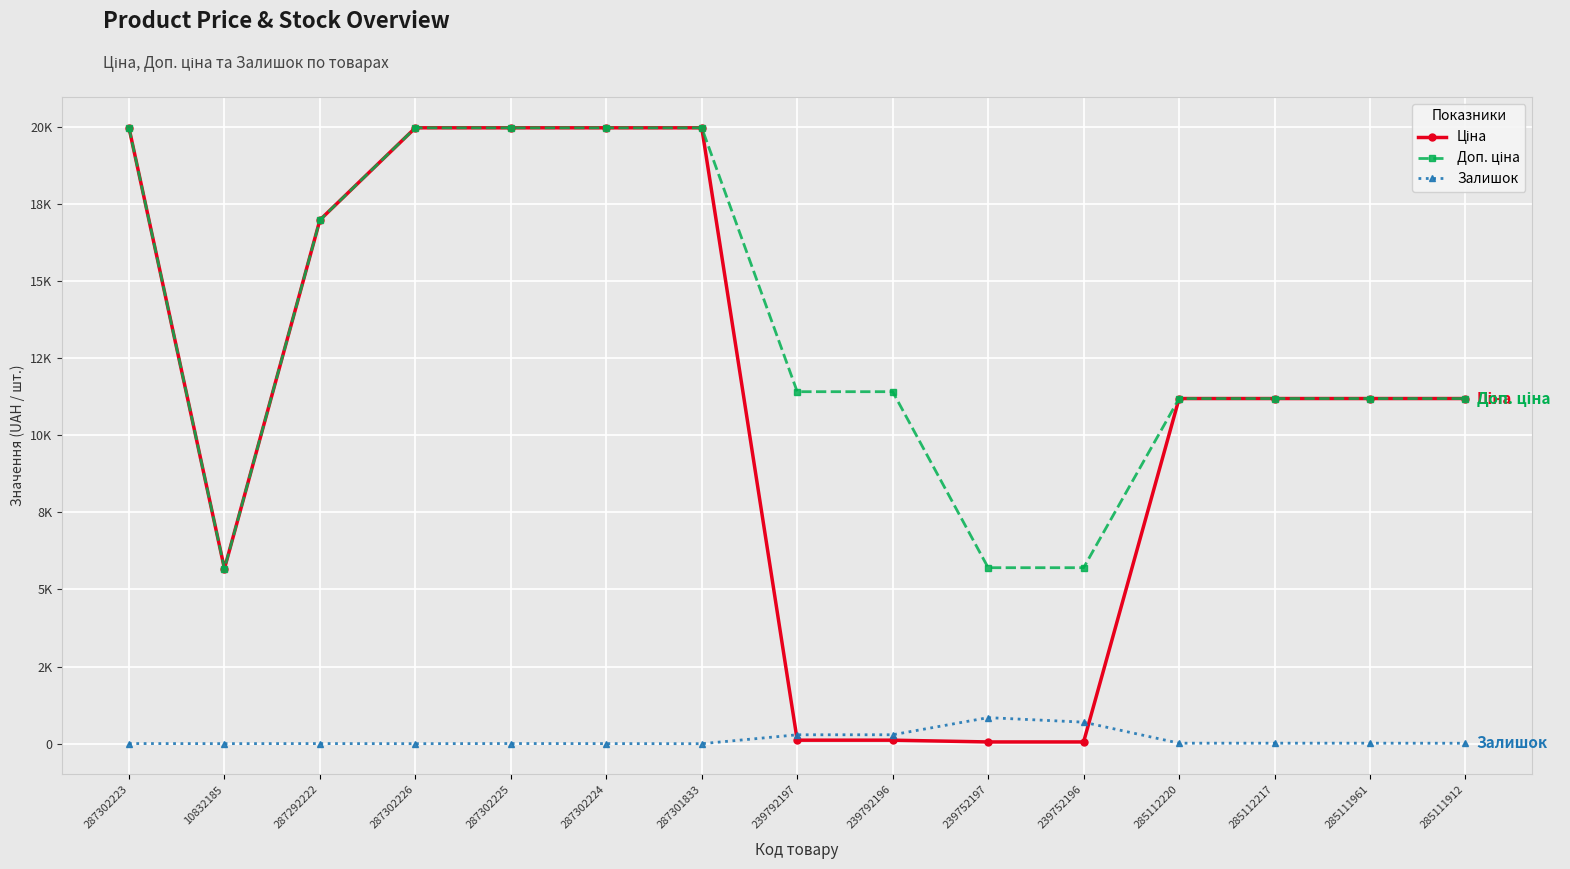

Reading right to left, what are all the values shown in this chart?

Ціна: 285111912=11188.2	285111961=11188.2	285112217=11188.2	285112220=11188.2	239752196=57.0	239752197=57.0	239792196=114.1	239792197=114.1	287301833=19964.2	287302224=19964.2	287302225=19964.2	287302226=19964.2	287292222=16976.3	10832185=5673.8	287302223=19964.2
Доп. ціна: 285111912=11188.2	285111961=11188.2	285112217=11188.2	285112220=11188.2	239752196=5705.0	239752197=5705.0	239792196=11410.0	239792197=11410.0	287301833=19964.2	287302224=19964.2	287302225=19964.2	287302226=19964.2	287292222=16976.3	10832185=5673.8	287302223=19964.2
Залишок: 285111912=15.0	285111961=17.0	285112217=17.0	285112220=17.0	239752196=698.0	239752197=845.0	239792196=290.0	239792197=289.0	287301833=0.0	287302224=3.0	287302225=5.0	287302226=1.0	287292222=4.0	10832185=2.0	287302223=5.0